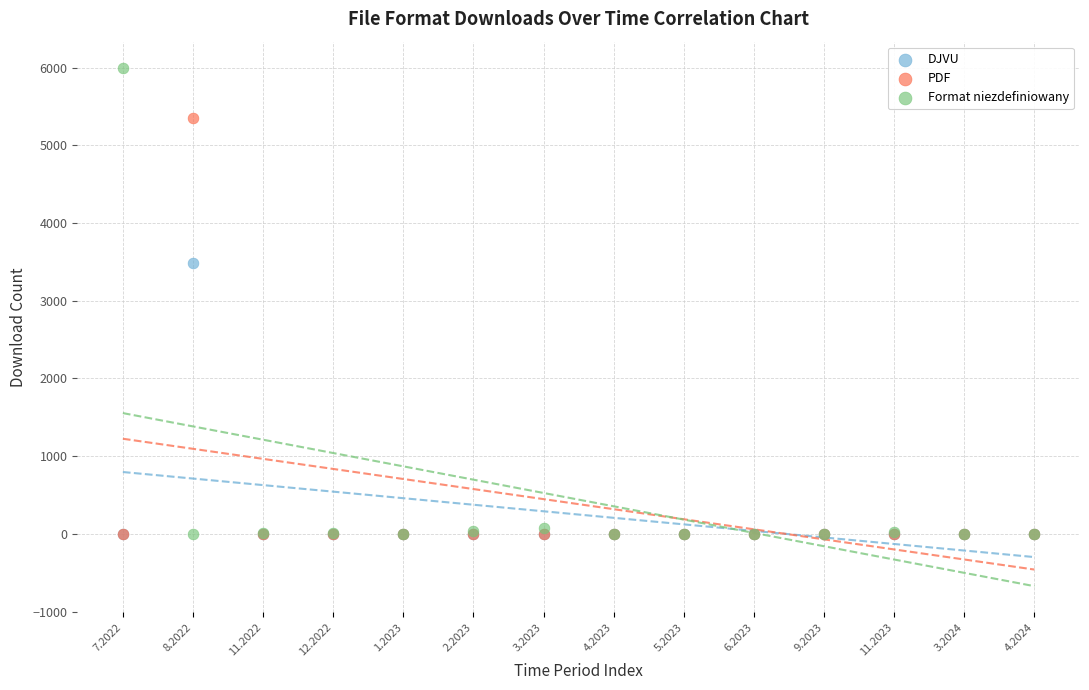

What are all the series names shown in the legend?

DJVU, PDF, Format niezdefiniowany